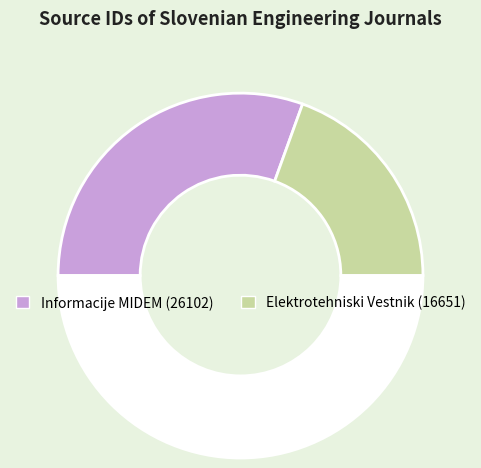

How many slices are in this pie chart?

3